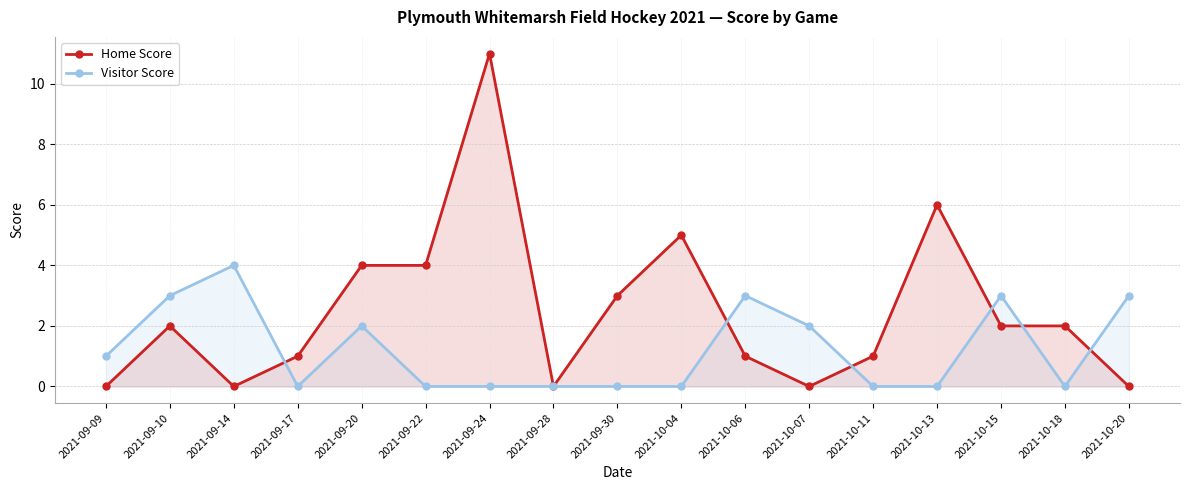

Count the number of data series in this chart.

2